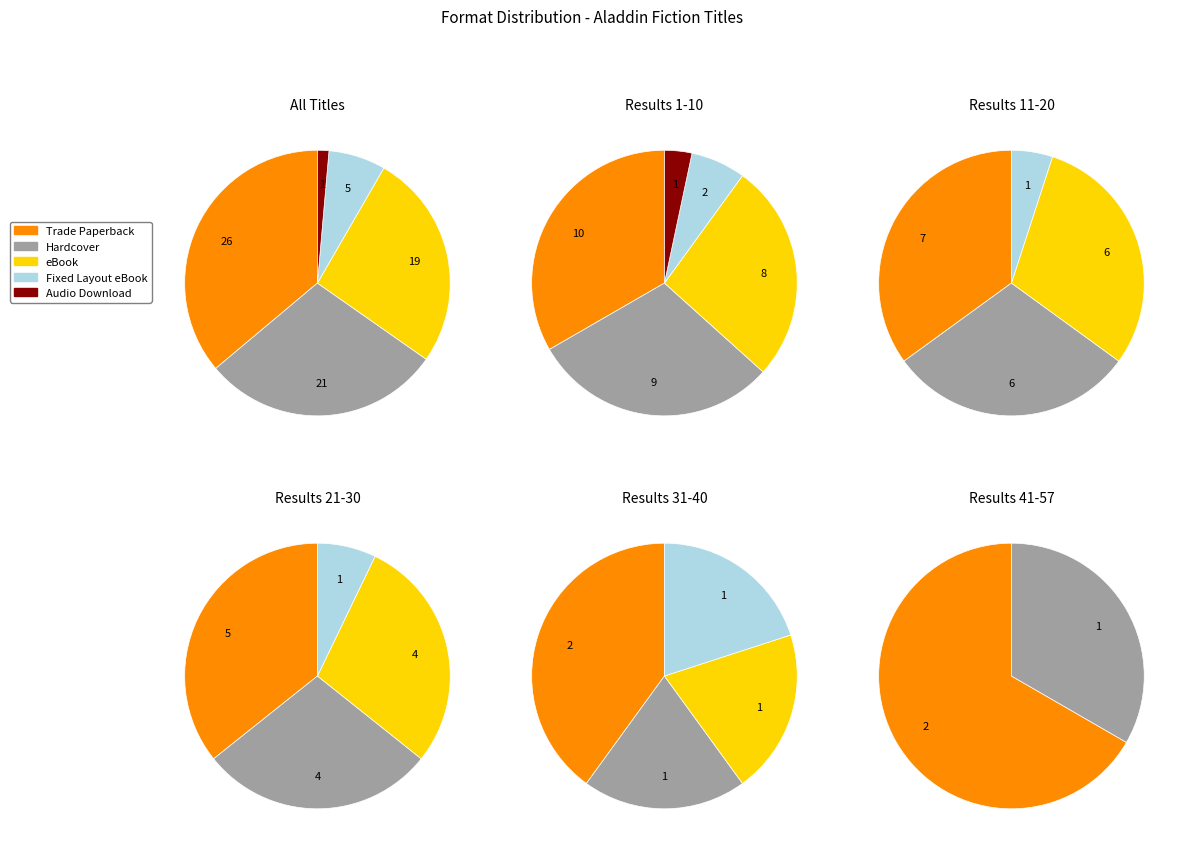

Is Fixed Layout eBook the majority of the pie?

No